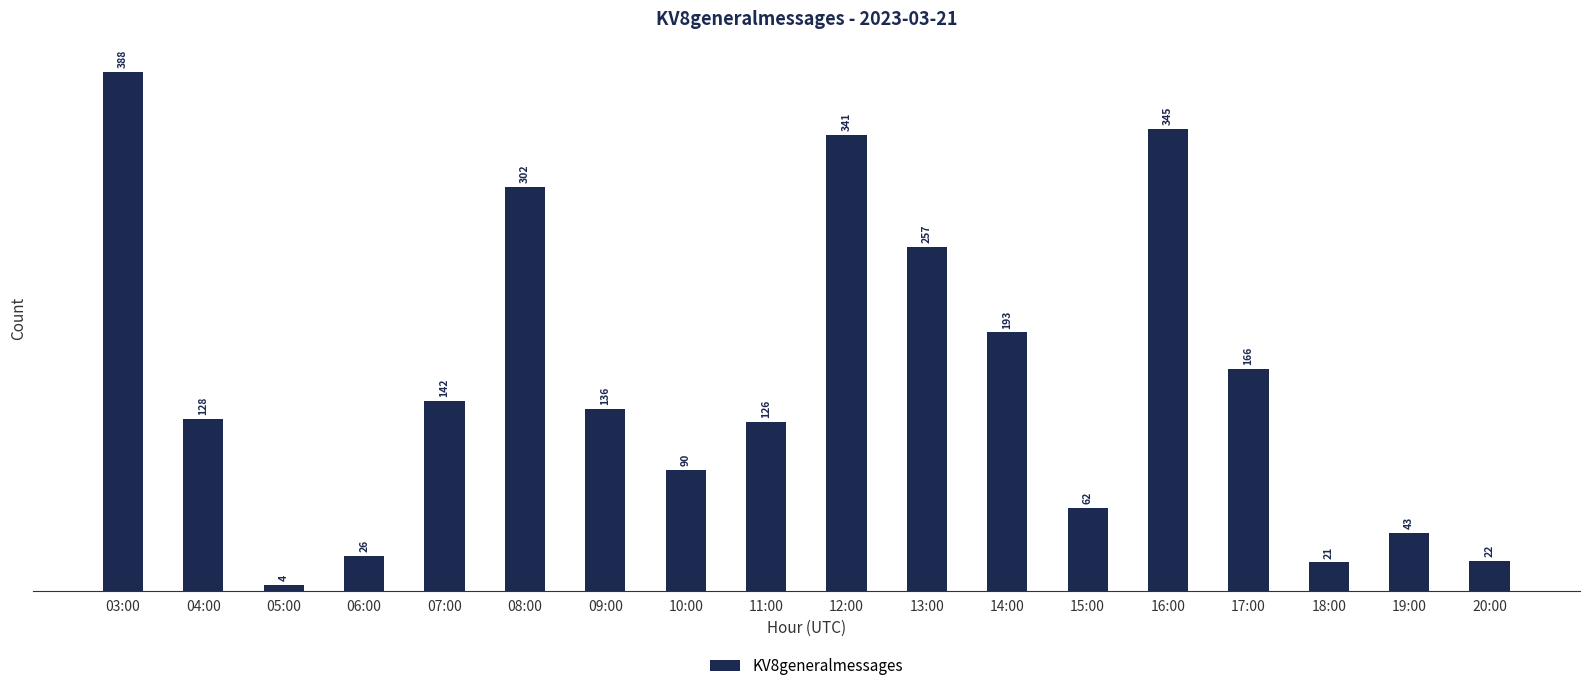

What is the label of the 2nd bar from the left?

04:00